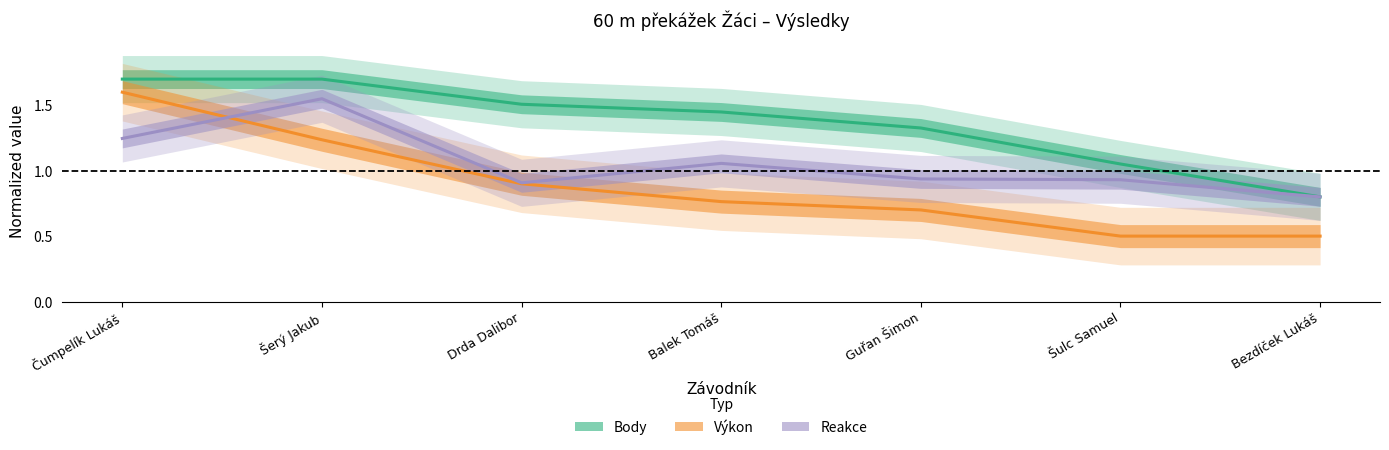

How many lines are shown in the chart?

3